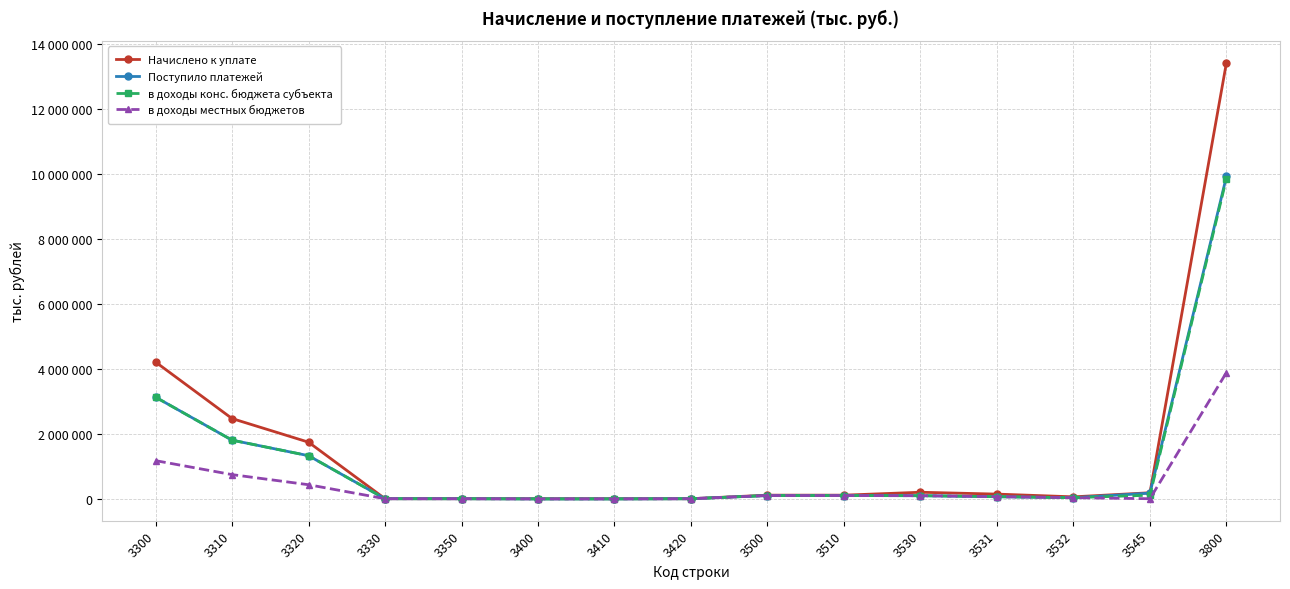

Does the chart have visible grid lines?

Yes